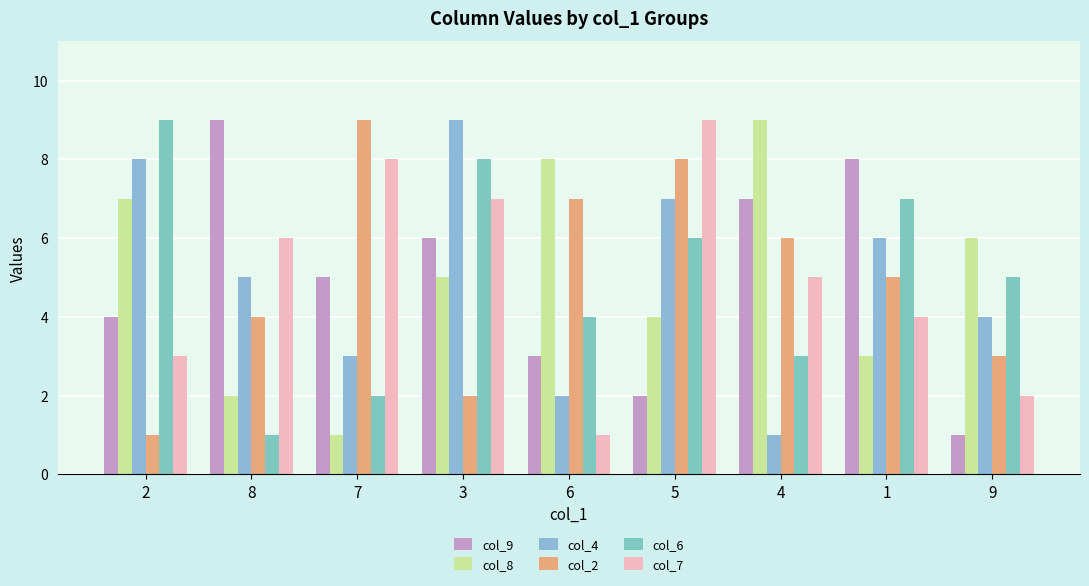

What is the difference between the second highest and minimum values in the col_9 series?

7